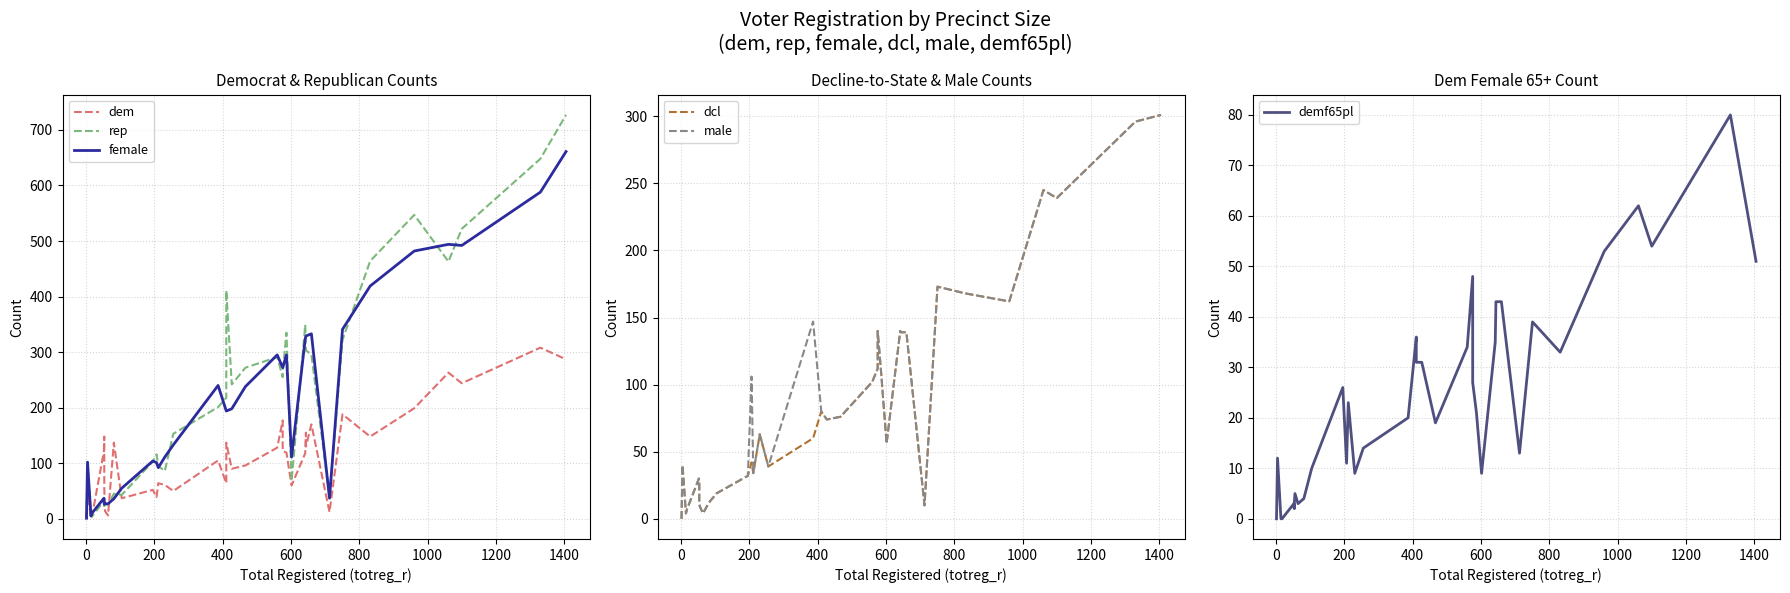

Which series has the widest spread of values?

rep